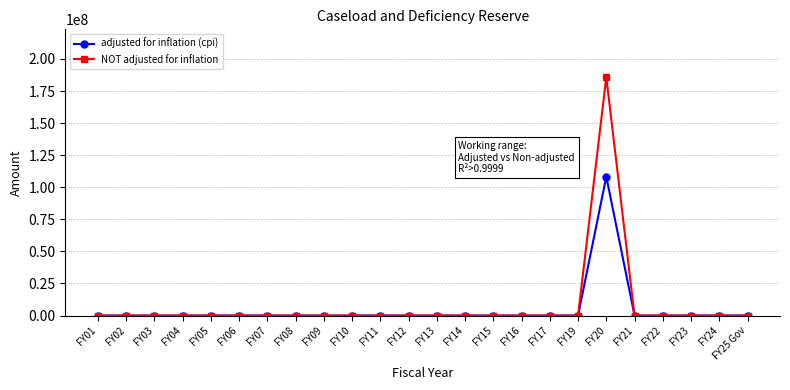

Which category has the highest value across all series?

FY20